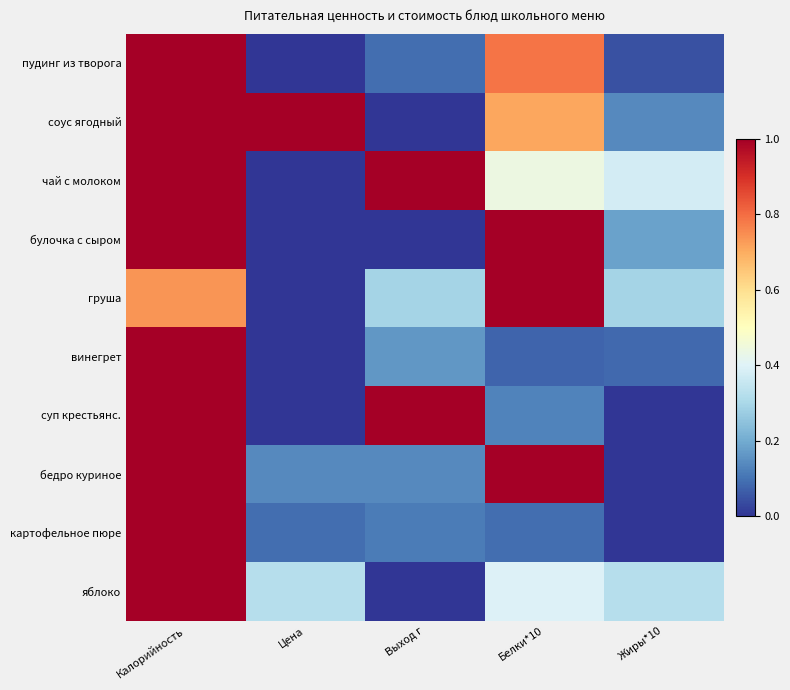

Reading left to right, extract all data points from this chart.

пудинг из творога: Калорийность=1.0	Цена=0.0	Выход г=0.1	Белки*10=0.8	Жиры*10=0.0
соус ягодный: Калорийность=1.0	Цена=1.0	Выход г=0.0	Белки*10=0.7	Жиры*10=0.1
чай с молоком: Калорийность=1.0	Цена=0.0	Выход г=1.0	Белки*10=0.4	Жиры*10=0.4
булочка с сыром: Калорийность=1.0	Цена=0.0	Выход г=0.0	Белки*10=1.0	Жиры*10=0.2
груша: Калорийность=0.7	Цена=0.0	Выход г=0.3	Белки*10=1.0	Жиры*10=0.3
винегрет: Калорийность=1.0	Цена=0.0	Выход г=0.2	Белки*10=0.1	Жиры*10=0.1
суп крестьянс.: Калорийность=1.0	Цена=0.0	Выход г=1.0	Белки*10=0.1	Жиры*10=0.0
бедро куриное: Калорийность=1.0	Цена=0.1	Выход г=0.1	Белки*10=1.0	Жиры*10=0.0
картофельное пюре: Калорийность=1.0	Цена=0.1	Выход г=0.1	Белки*10=0.1	Жиры*10=0.0
яблоко: Калорийность=1.0	Цена=0.3	Выход г=0.0	Белки*10=0.4	Жиры*10=0.3